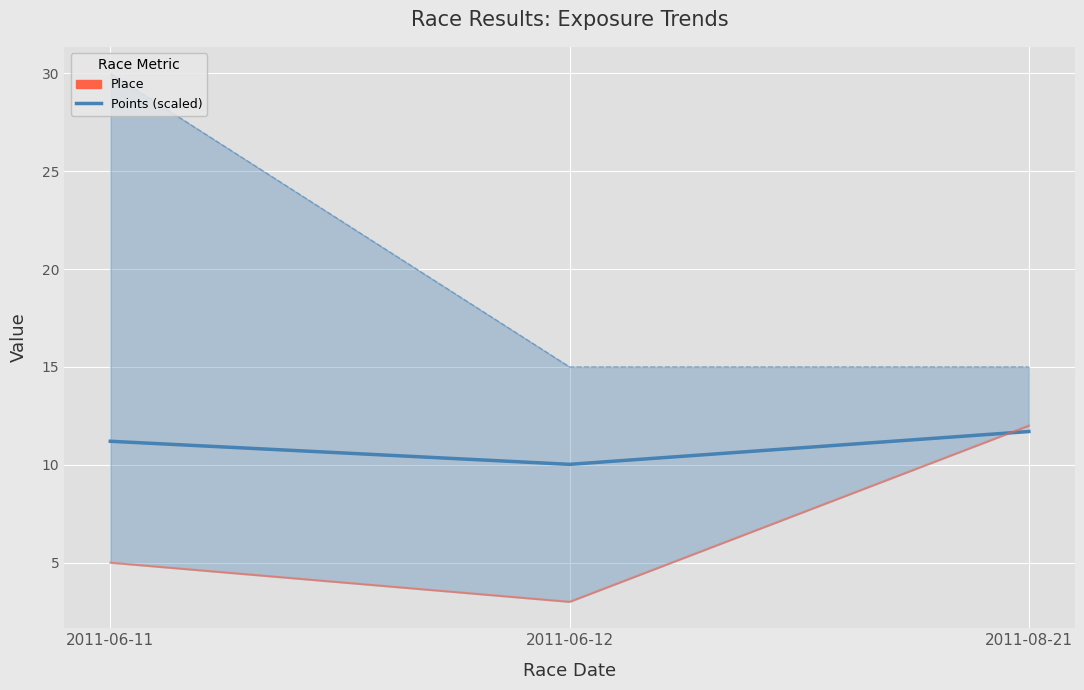

True or false: Total Racers has a value of 9.8 at 2011-06-12.

False